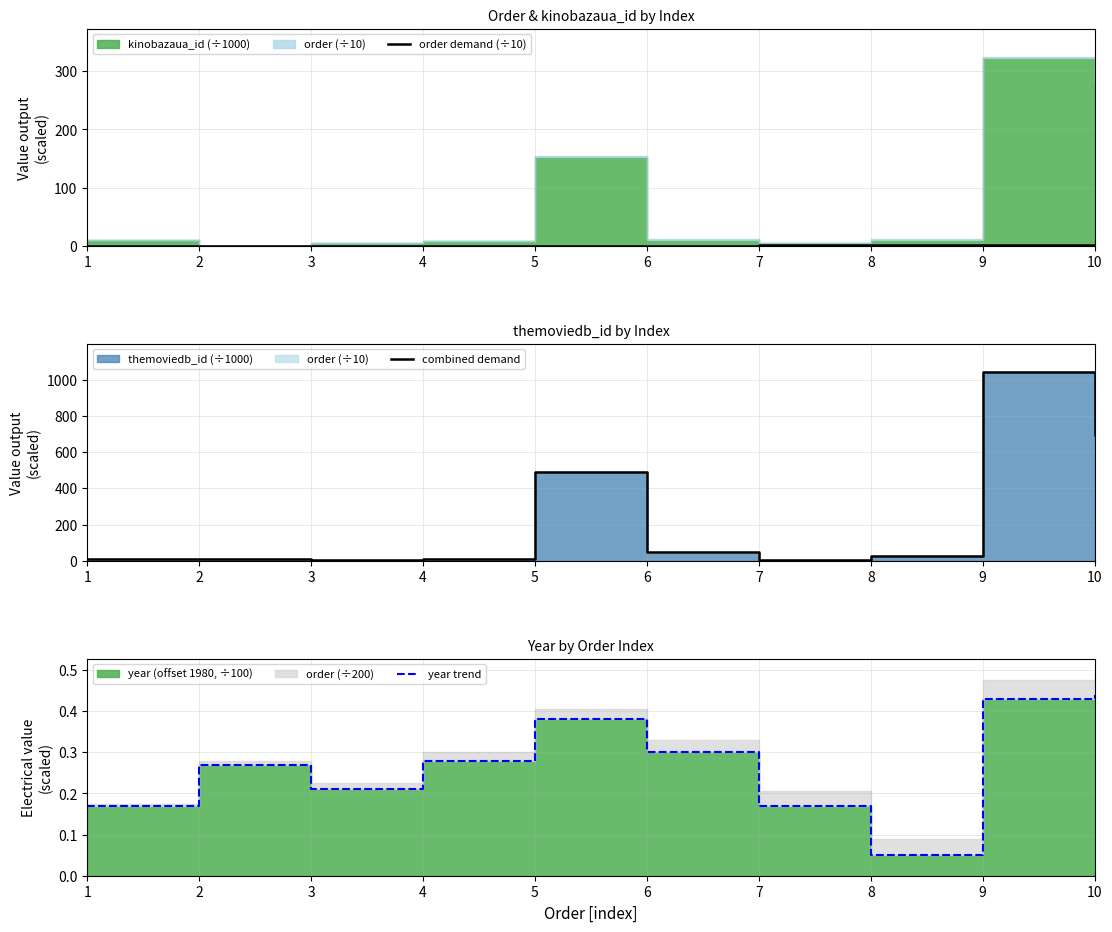

True or false: order demand (÷10) and combined demand intersect in this chart.

False